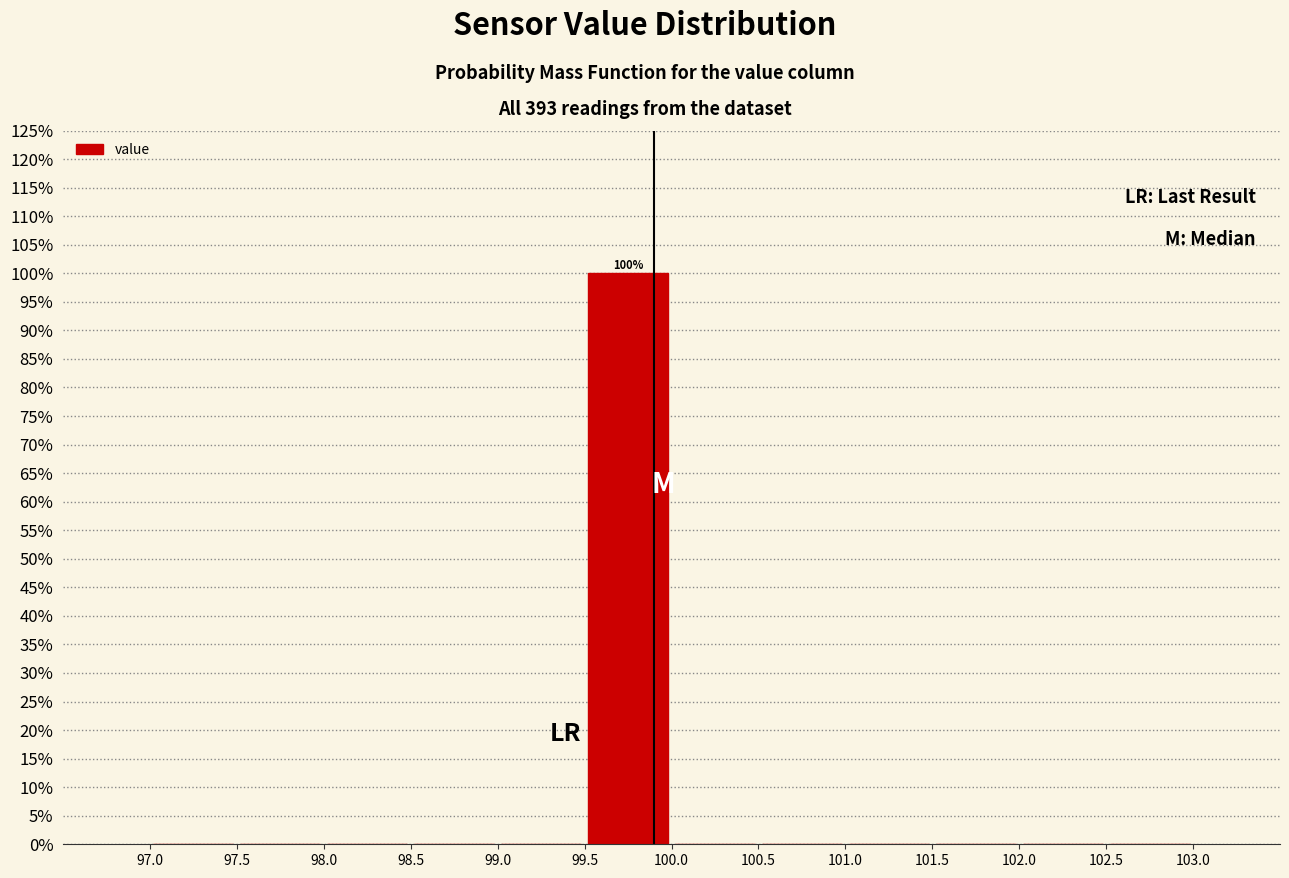

Over which range of the x-axis is the bar tallest?

99.5 to 100.0